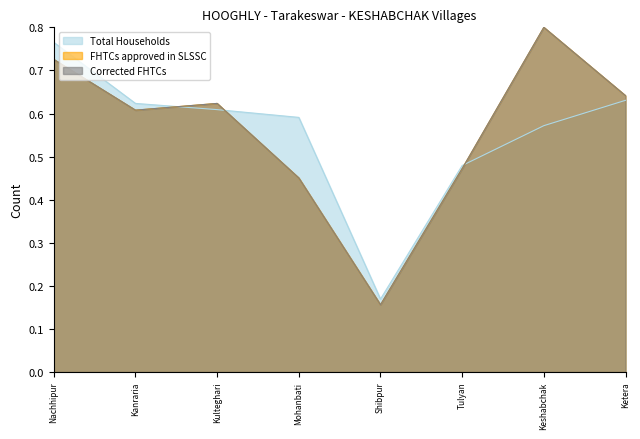

Reading left to right, transcribe all the data shown in this chart.

Total Households: Nachhipur=0.8	Kanraria=0.6	Kulteghari=0.6	Mohanbati=0.6	Shibpur=0.2	Tulyan=0.5	Keshabchak=0.6	Ketera=0.6
FHTCs approved in SLSSC: Nachhipur=0.7	Kanraria=0.6	Kulteghari=0.6	Mohanbati=0.5	Shibpur=0.2	Tulyan=0.5	Keshabchak=0.8	Ketera=0.6
Corrected FHTCs: Nachhipur=0.7	Kanraria=0.6	Kulteghari=0.6	Mohanbati=0.5	Shibpur=0.2	Tulyan=0.5	Keshabchak=0.8	Ketera=0.6